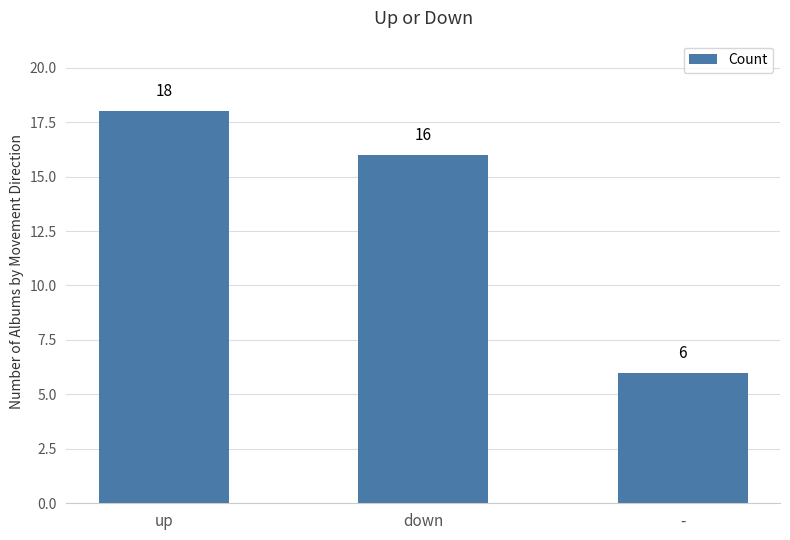

What is the change in value from down to -?

-10